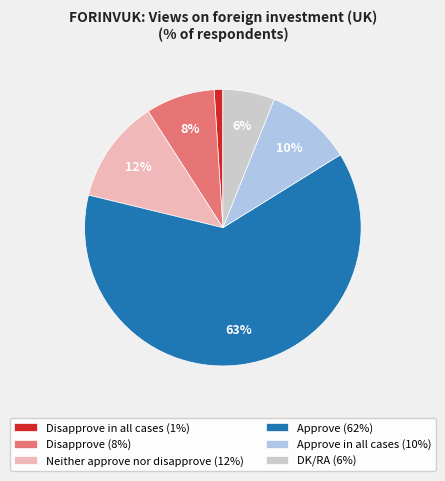

Which slice is the smallest?

Disapprove in all cases (1%)